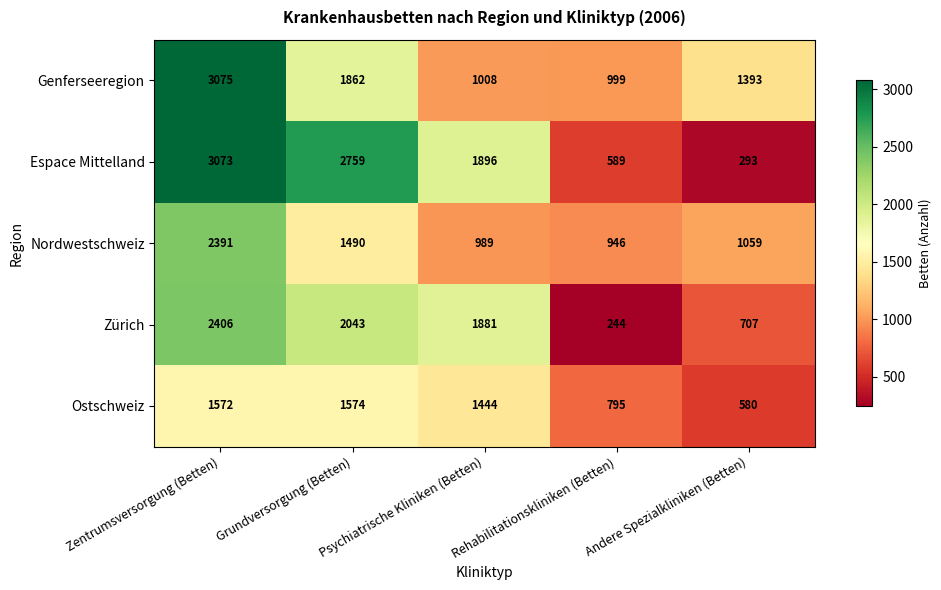

List the labels in order of Genferseeregion value, smallest first.

Rehabilitationskliniken (Betten), Psychiatrische Kliniken (Betten), Andere Spezialkliniken (Betten), Grundversorgung (Betten), Zentrumsversorgung (Betten)